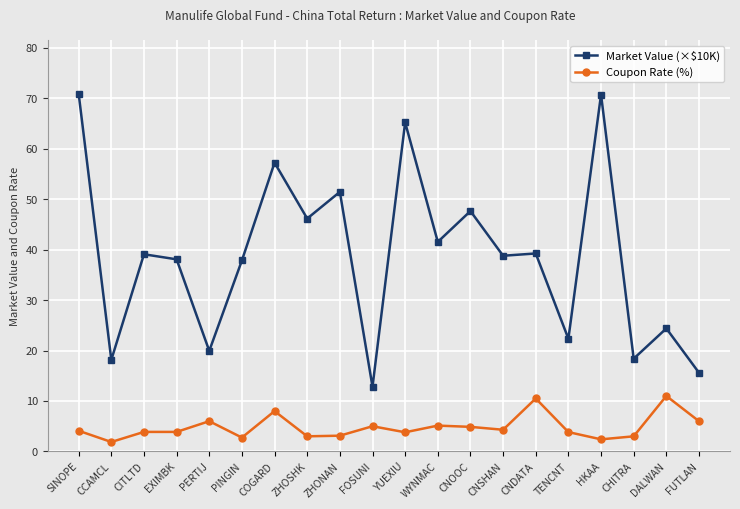

What is the highest value of the Market Value (×$10K) series?

70.9